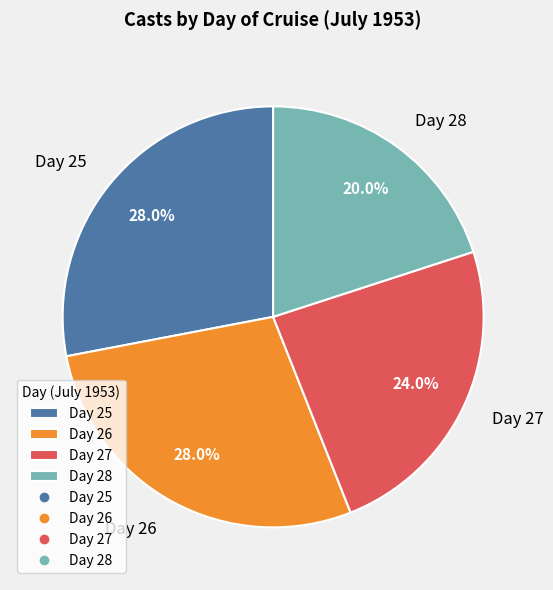

Does any single category account for the majority?

No